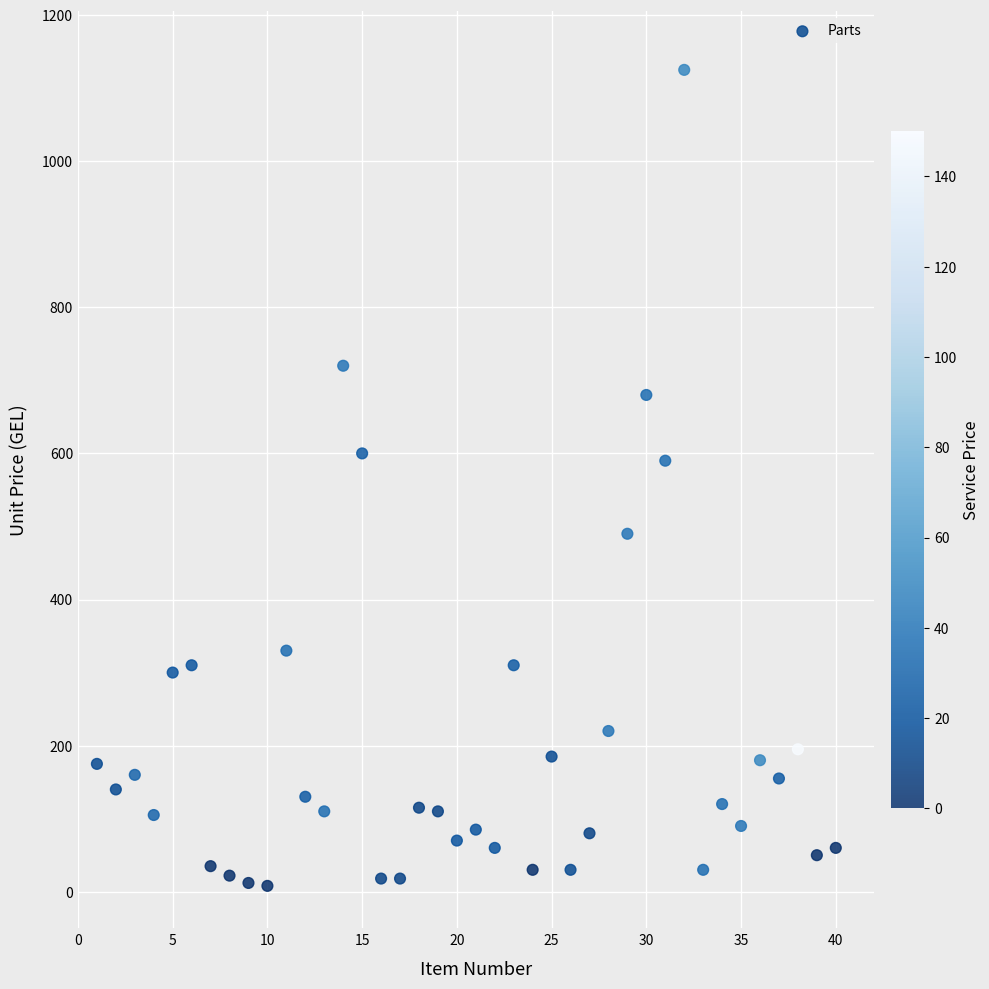

What is the range of Y values (max minus min)?

1117